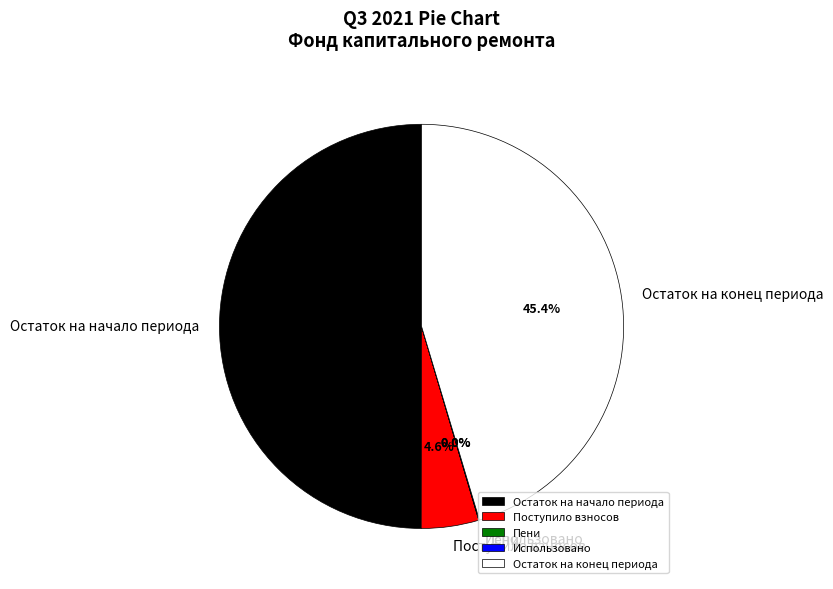

Which category has the biggest portion of the pie?

Остаток на начало периода